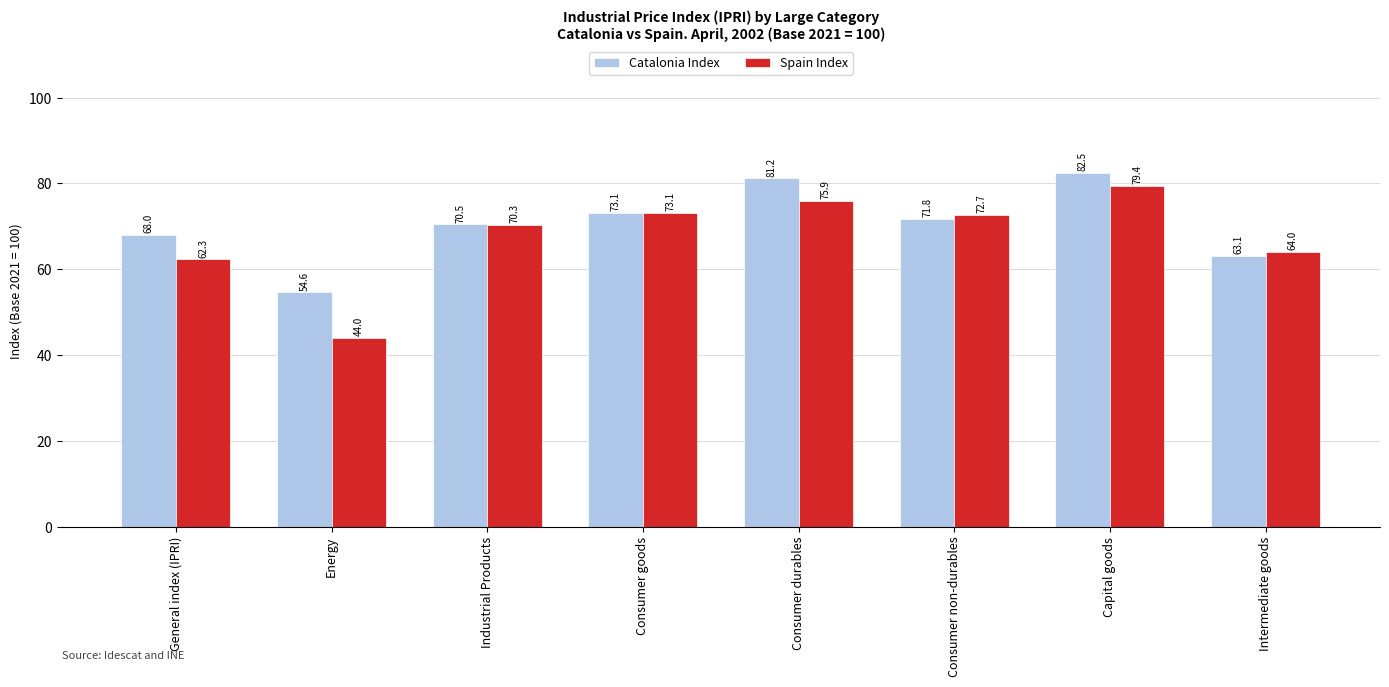

What are all the series names shown in the legend?

Catalonia Index, Spain Index